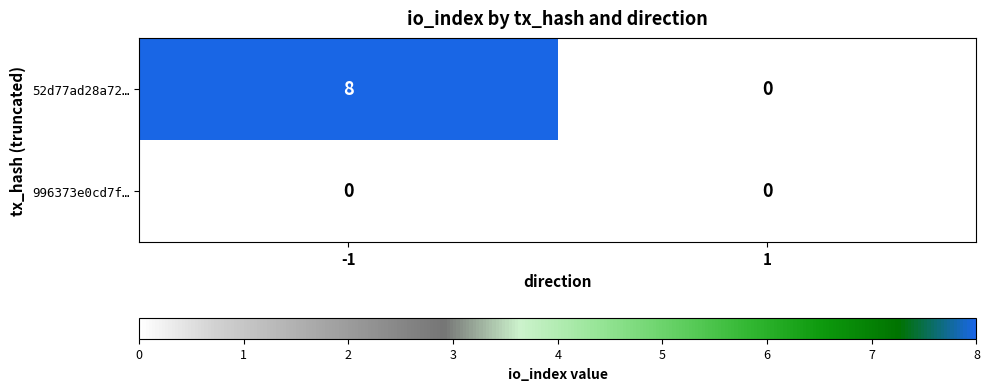

Rank the series by their average value, from lowest to highest.

996373e0cd7f…, 52d77ad28a72…